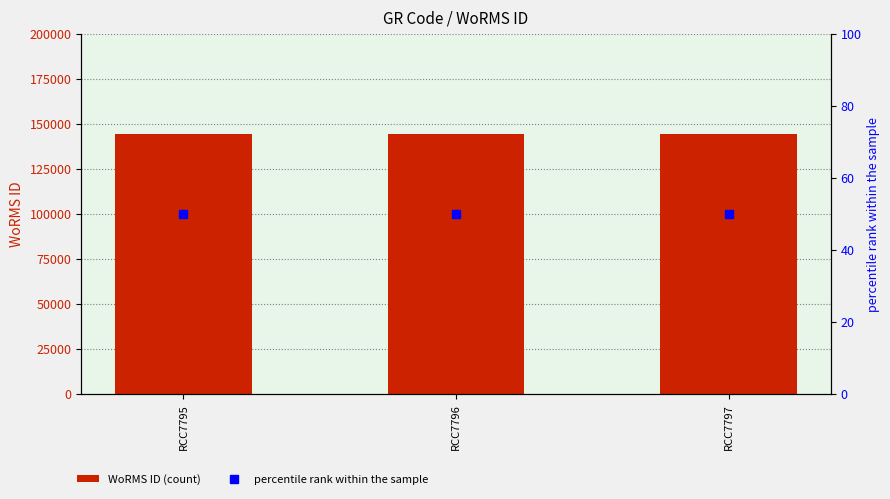

How many groups of bars are there?

3